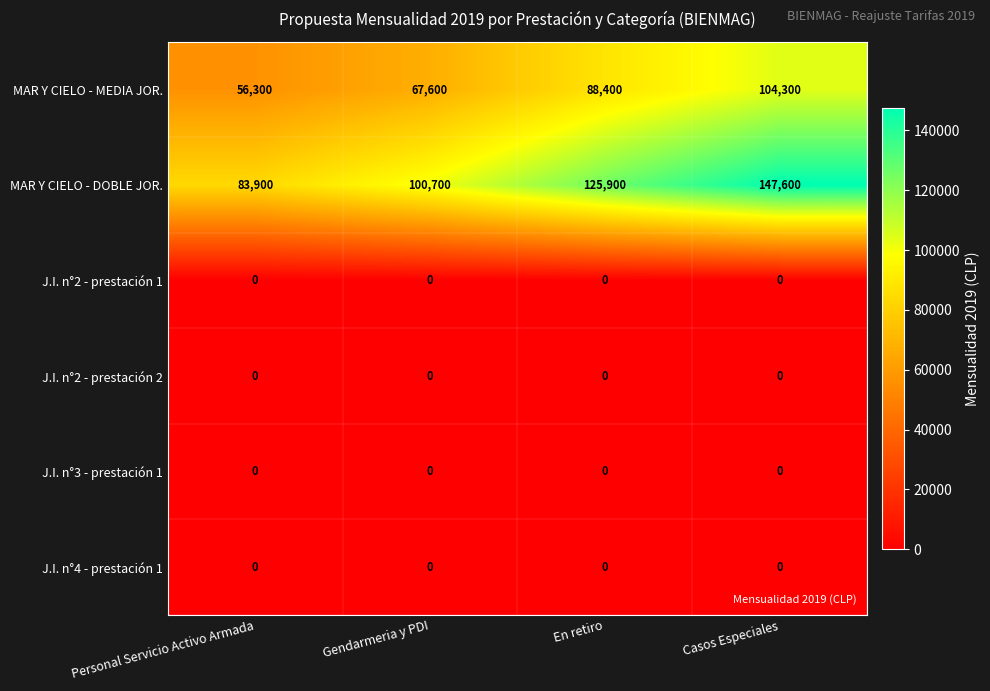

At which category is the sum across all series the highest?

Casos Especiales